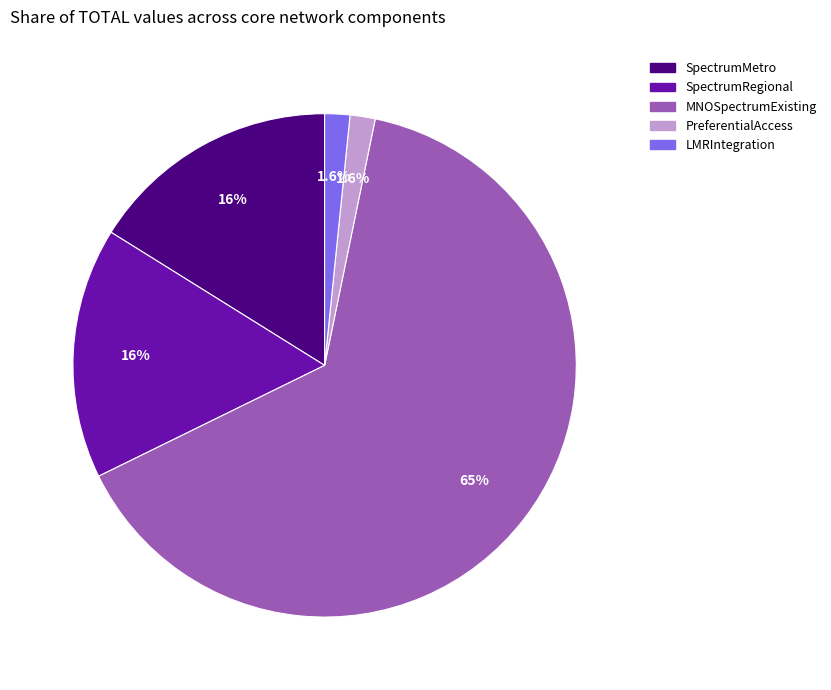

Does any single category account for the majority?

Yes